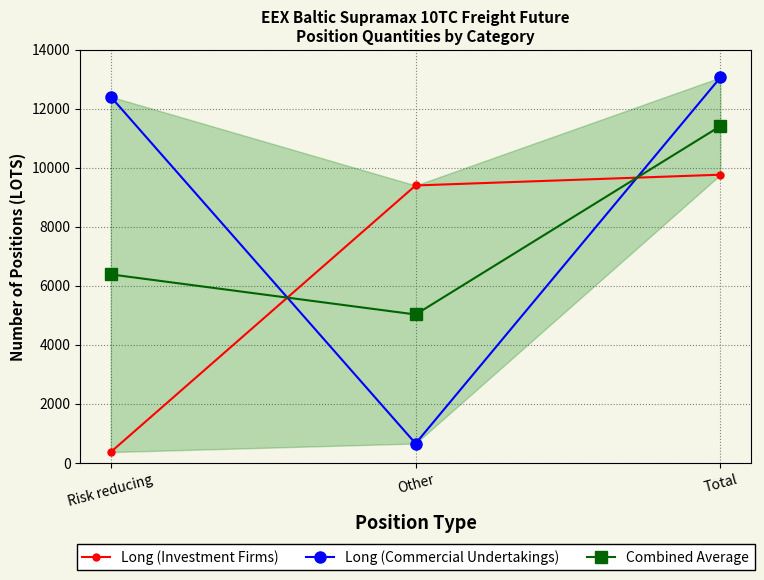

What value does the Long (Commercial Undertakings) series have at Total?

13064.2